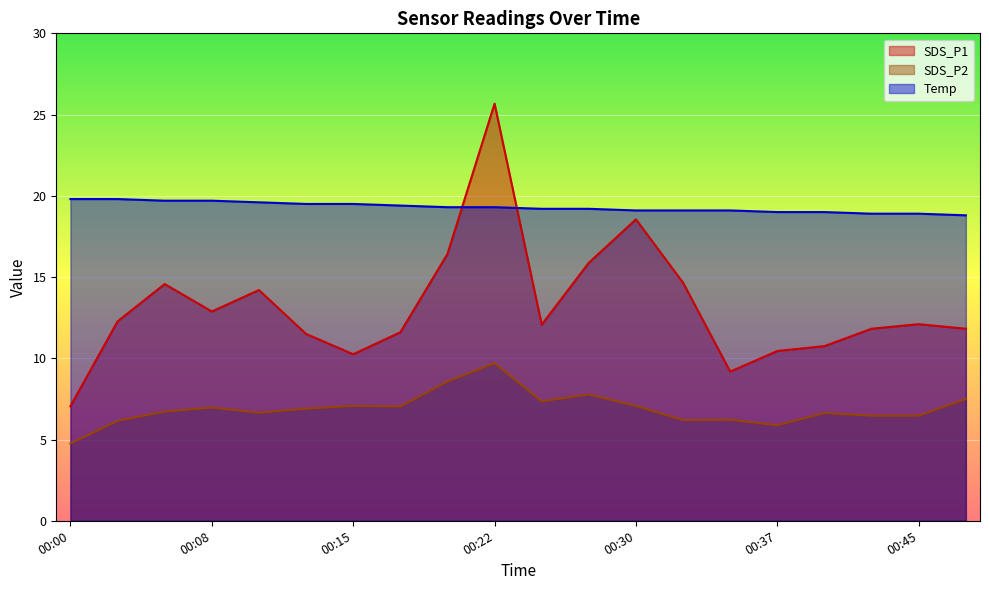

The SDS_P2 series shows 6.5 at 00:45. True or false?

True